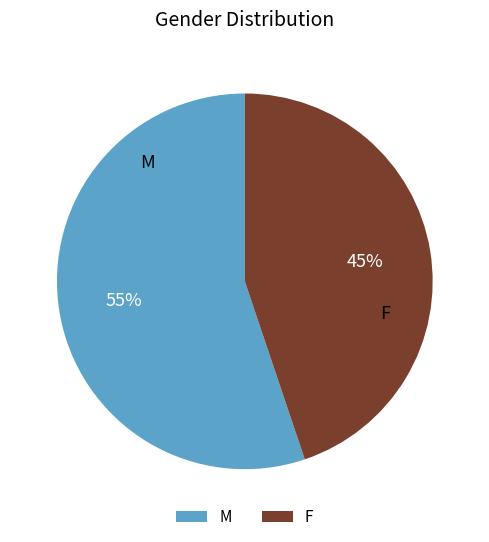

Count the number of slices in the pie.

2